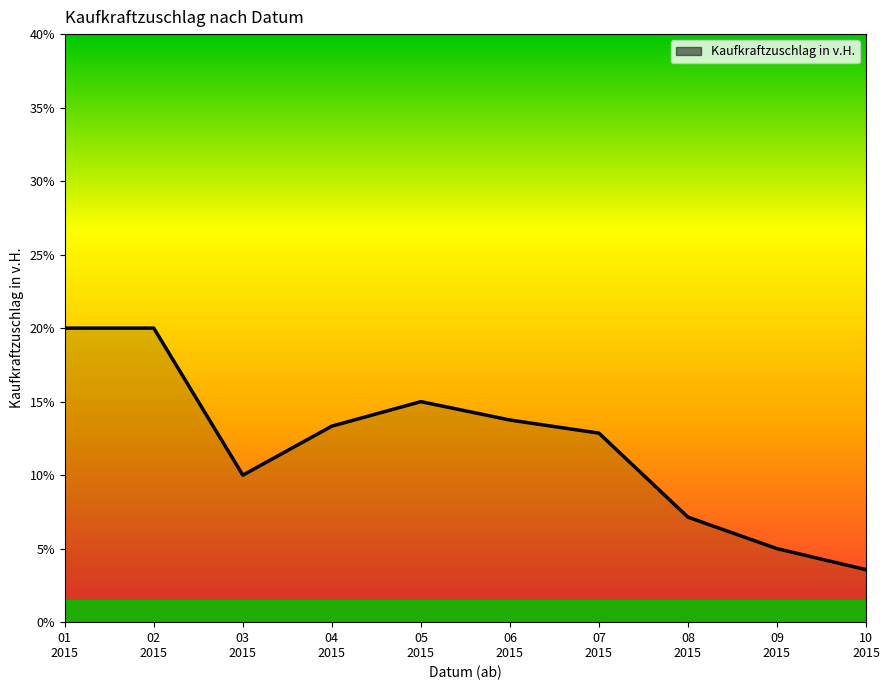

What is the sum of all values?

120.7